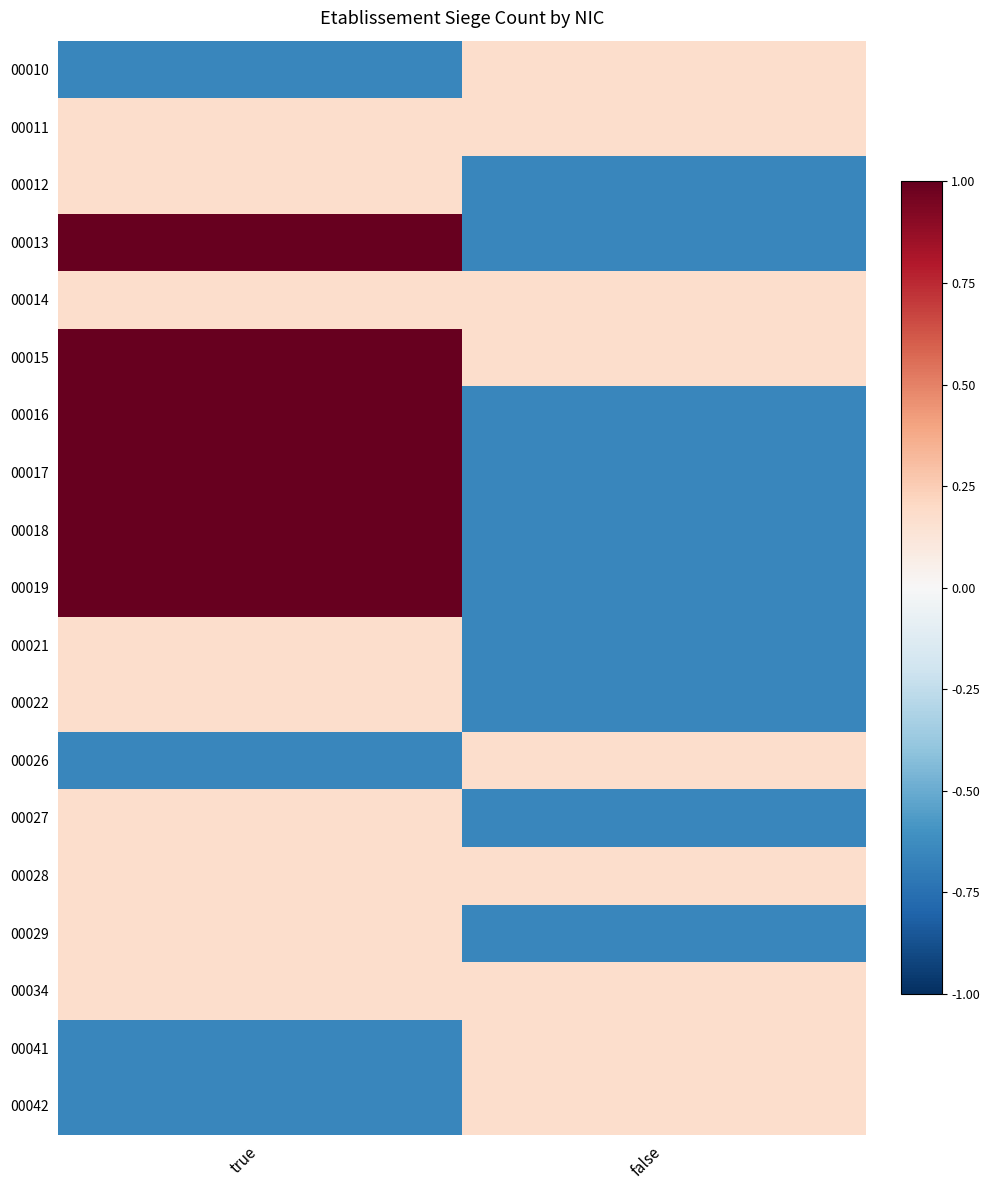

What is the minimum value shown in the chart?

-0.7